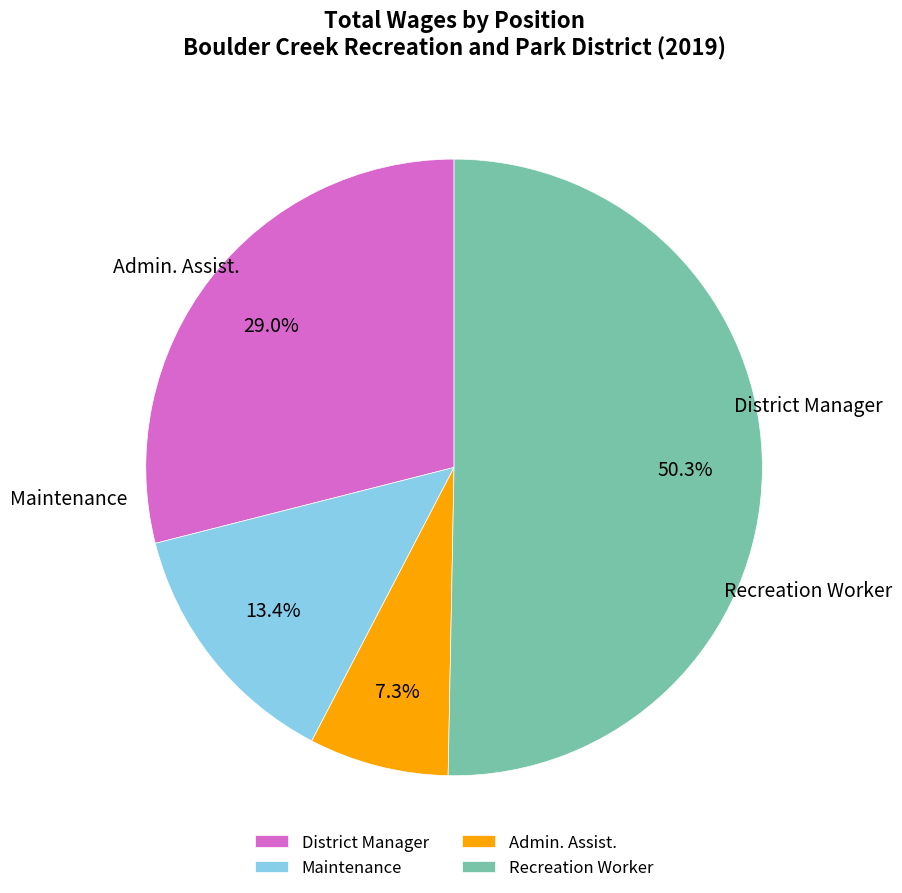

What percentage do Admin. Assist. and Recreation Worker together represent?

57.6%